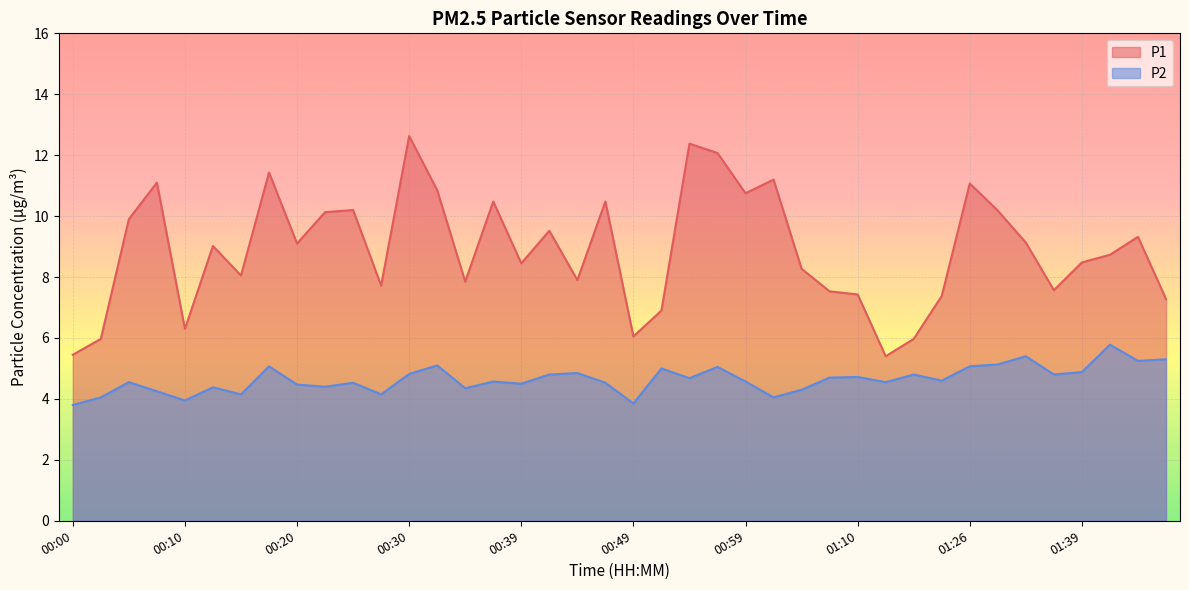

What is the approximate value of P1 at 00:49?

6.0